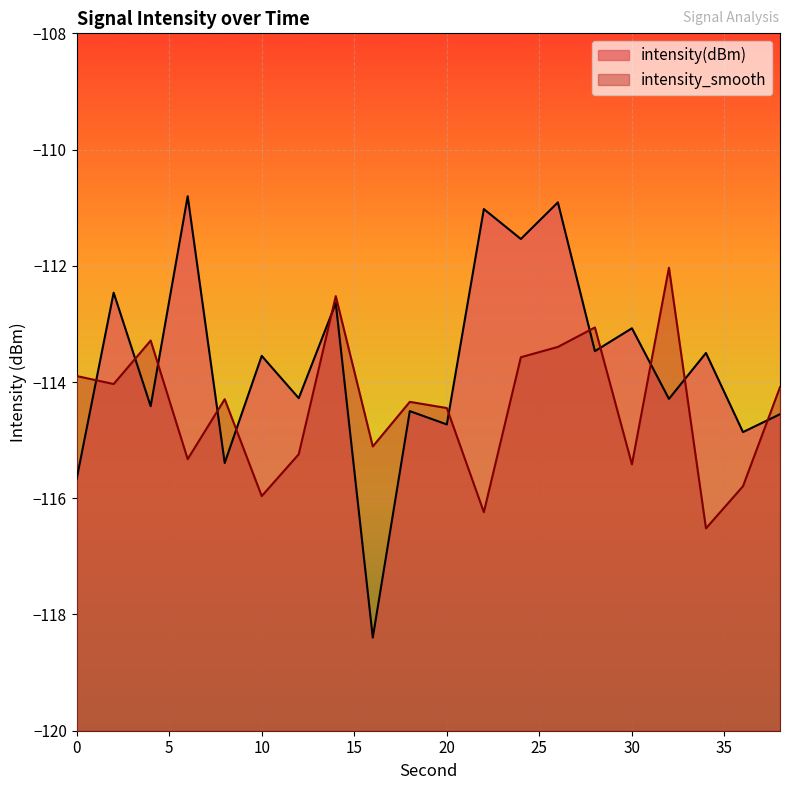

What is the smallest value displayed?

-118.4